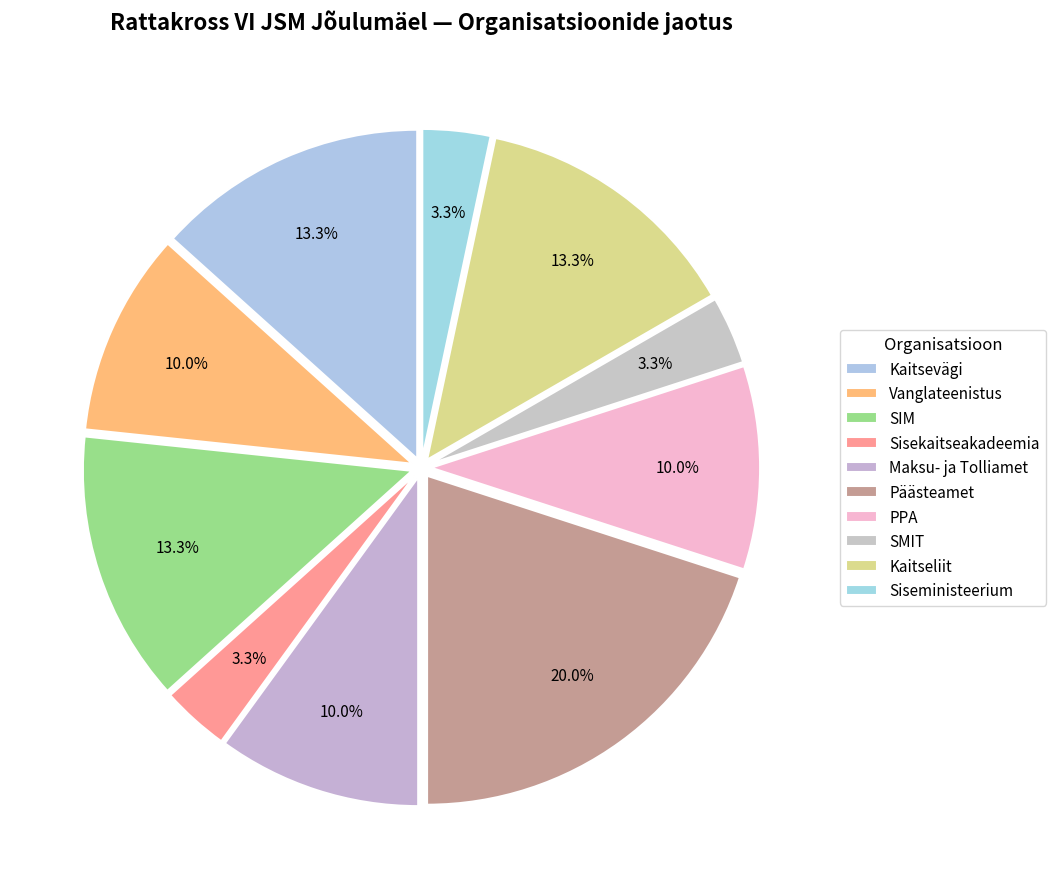

Rank the categories by value from lowest to highest.

Sisekaitseakadeemia, SMIT, Siseministeerium, Vanglateenistus, Maksu- ja Tolliamet, PPA, Kaitsevägi, SIM, Kaitseliit, Päästeamet